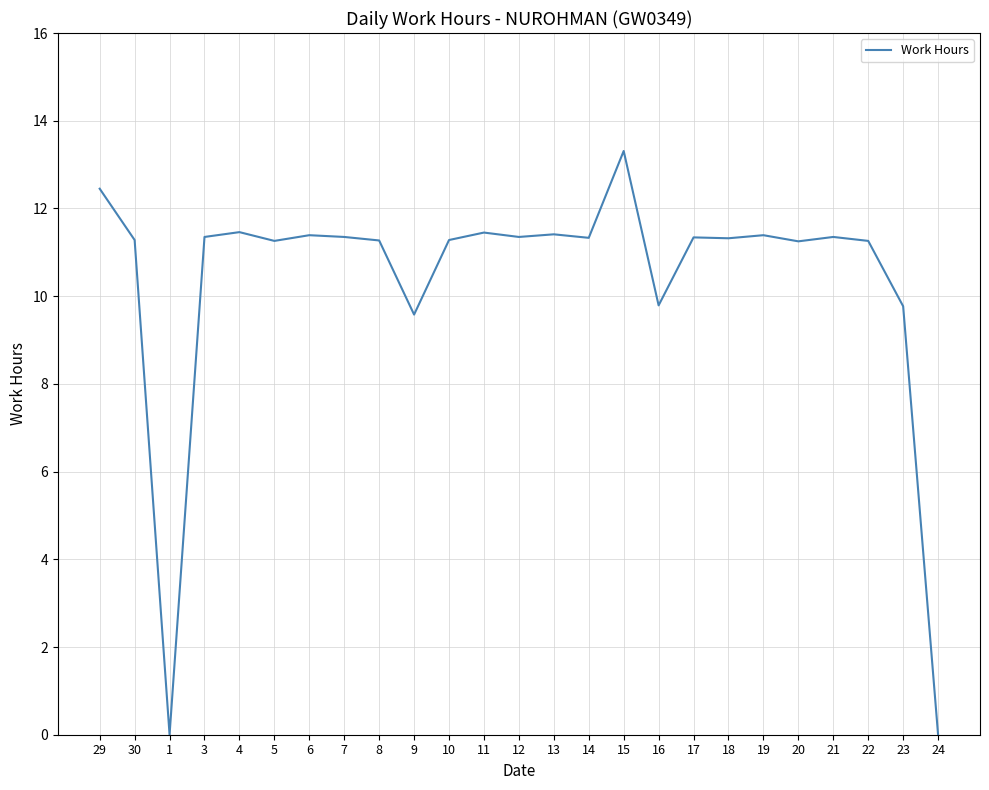

Which has a higher value, 10 or 15?

15